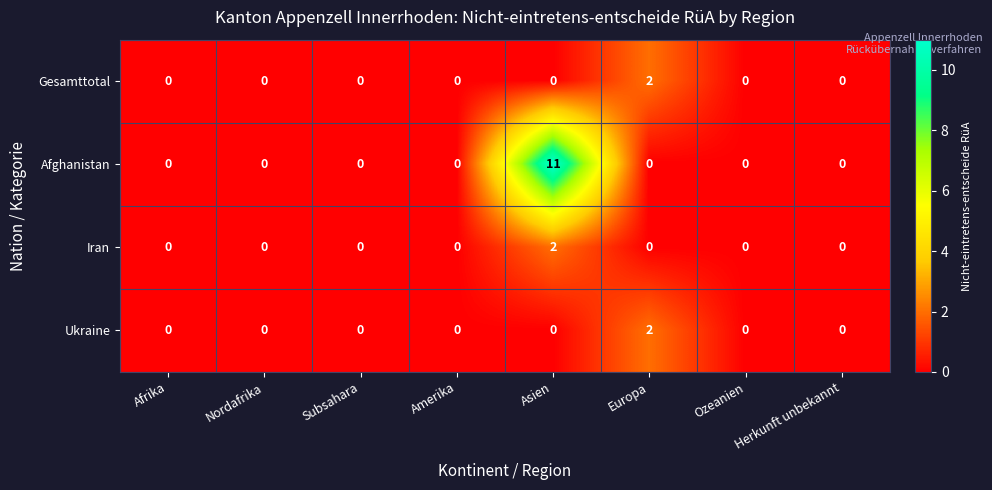

At which category does the chart reach its peak across all series?

Asien